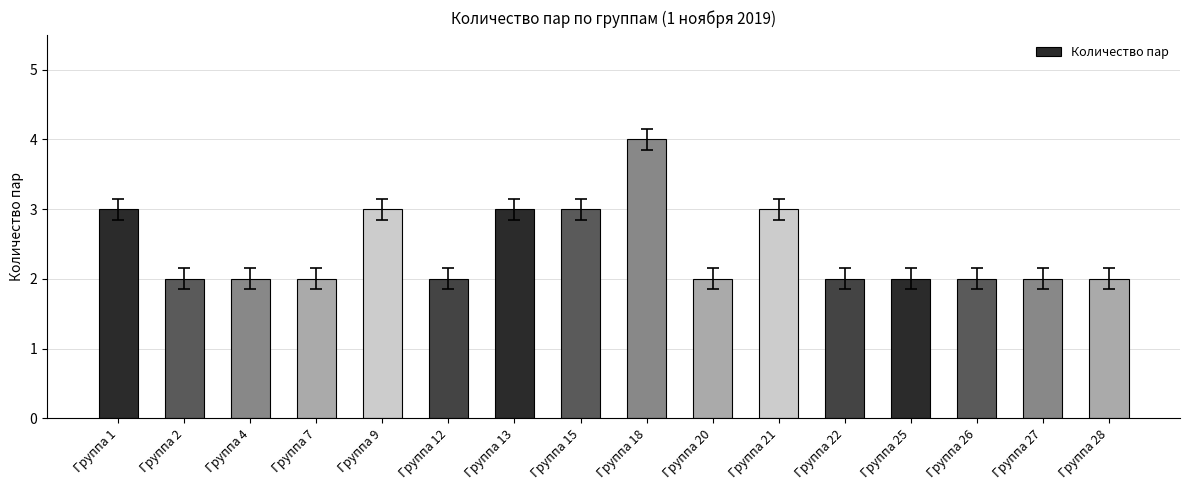

What is the change in value from Группа 4 to Группа 21?

+1